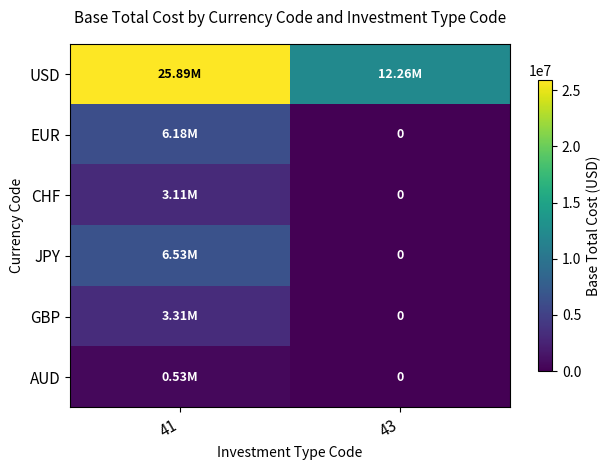

How many data points in USD are less than 25887567?

1